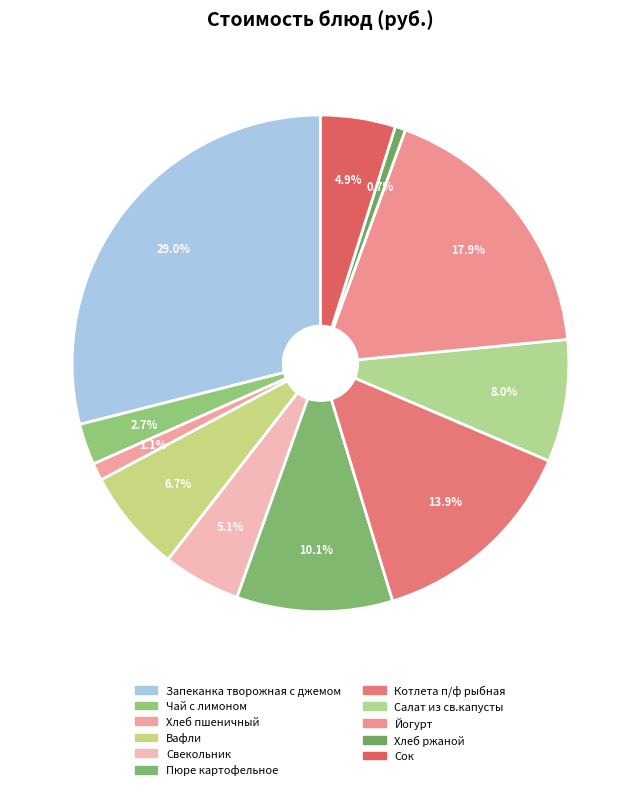

What is the largest slice in the pie chart?

Запеканка творожная с джемом